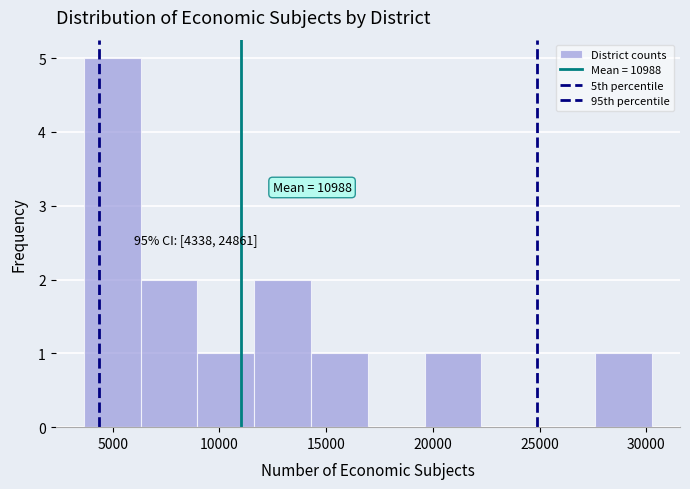

Over which range of the x-axis is the bar tallest?

3500 to 6500